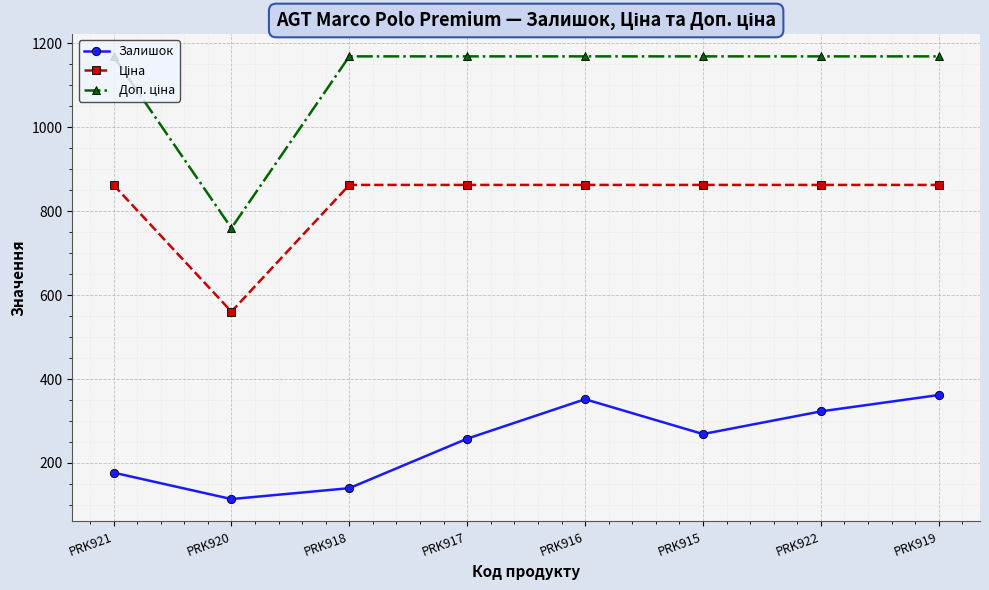

What is the label of the 2nd point from the right?

PRK922